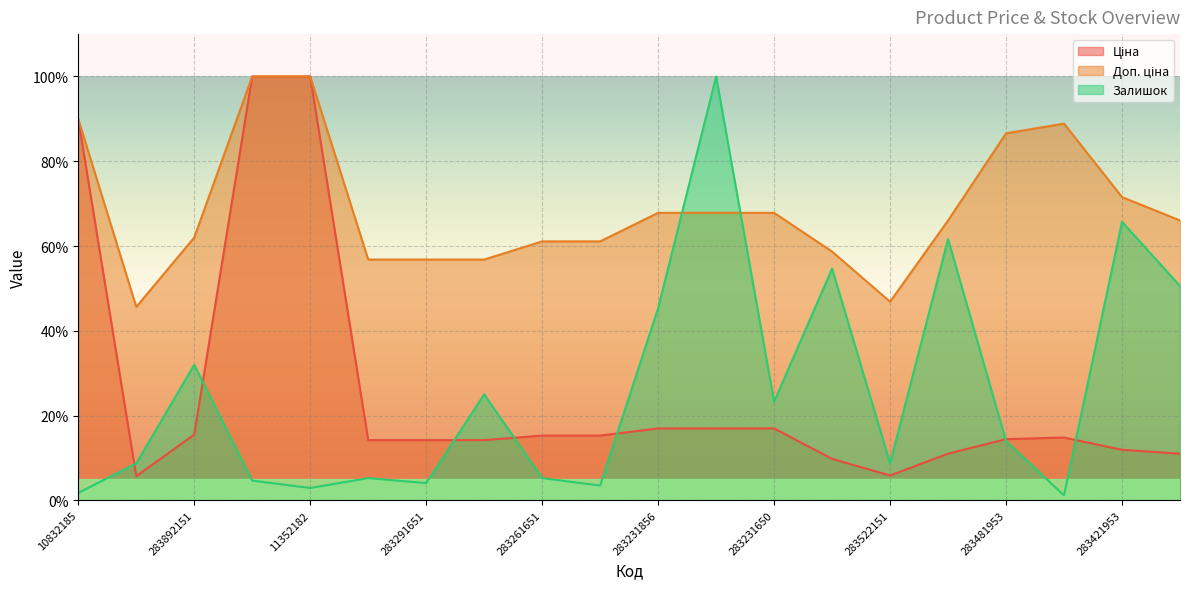

How many data points in Ціна are less than 14?

6